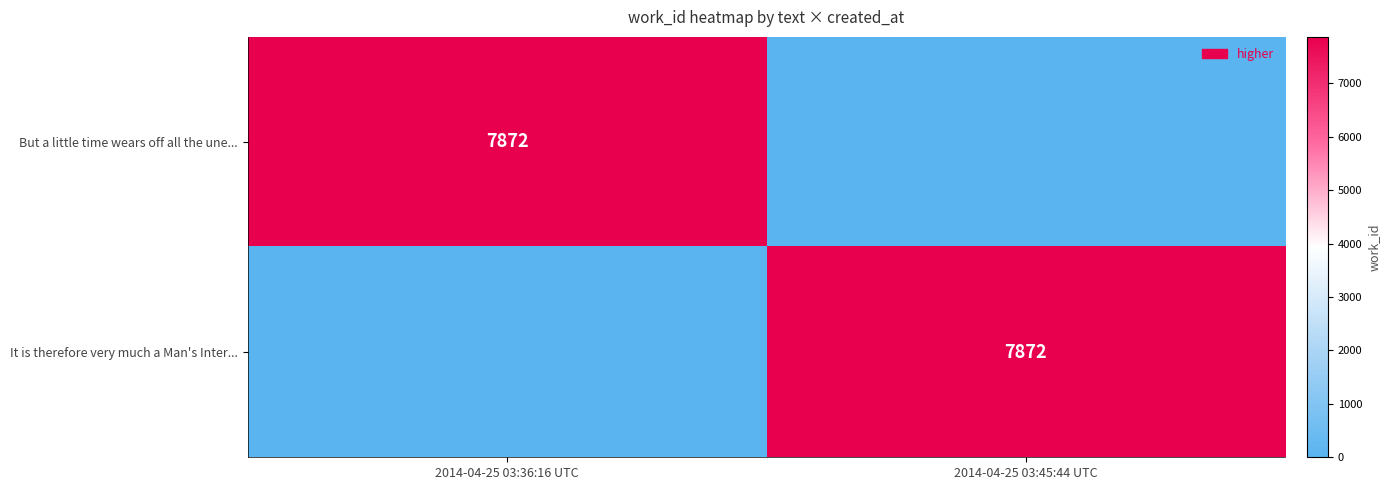

The value of It is therefore very much a Man's Inter... at 2014-04-25 03:45:44 UTC is 7872. True or false?

True